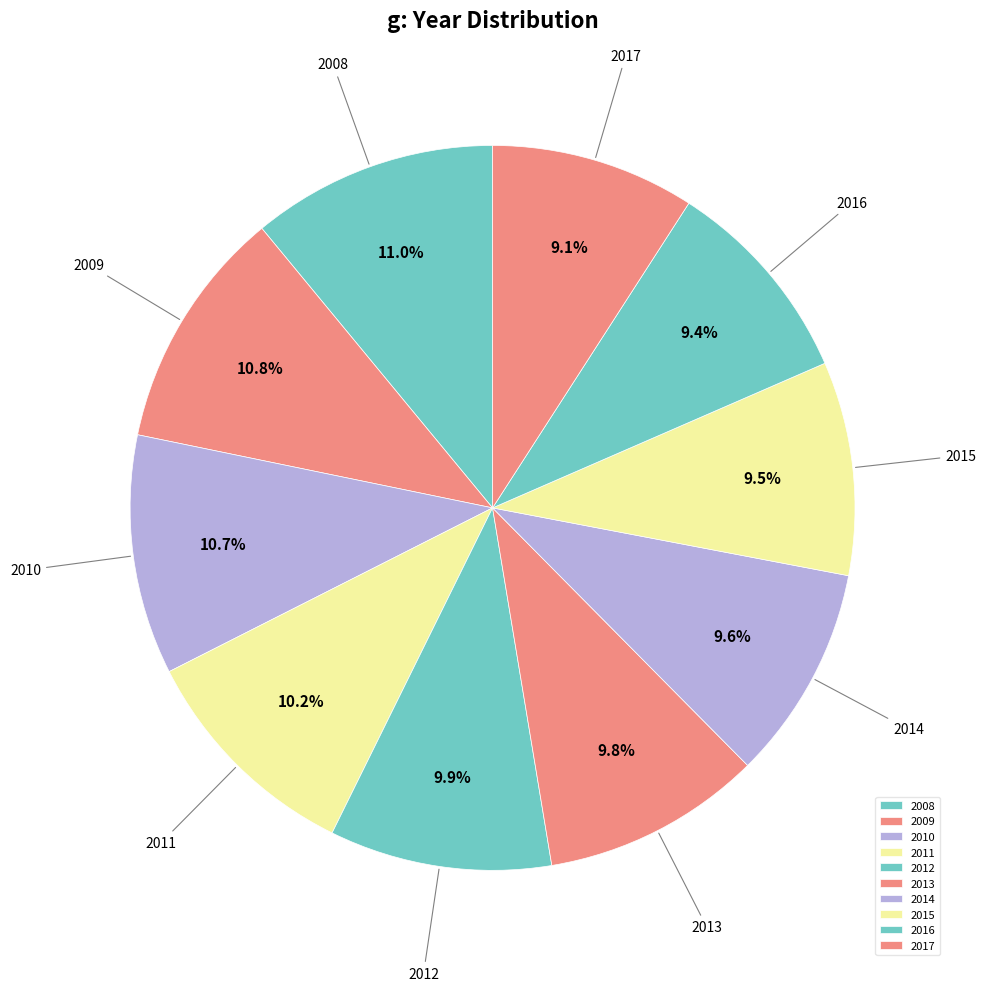

To the nearest percent, what is the difference between the 2013 and 2008 slice percentages?

1%